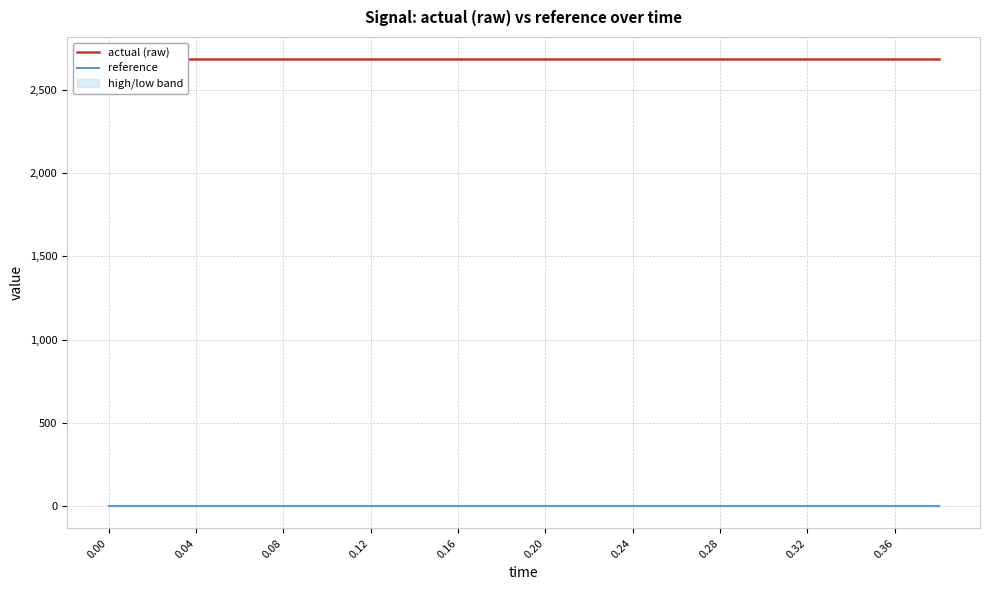

True or false: actual (raw) has a value of 819.8 at 0.16.

False